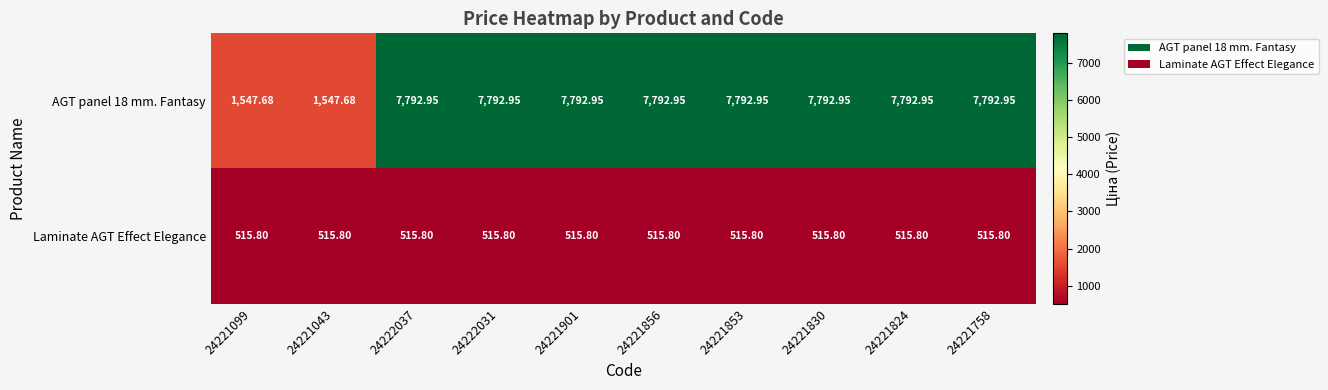

Is the value of AGT panel 18 mm. Fantasy at 24221043 greater than the value of Laminate AGT Effect Elegance at 24221824?

Yes